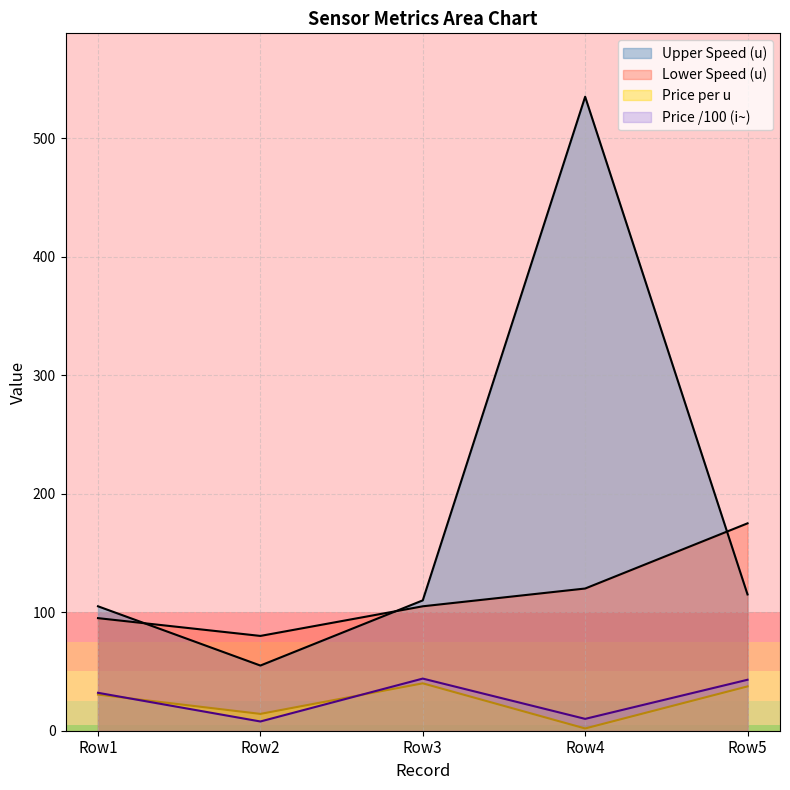

Rank the series by their maximum value, from highest to lowest.

Upper Speed (u), Lower Speed (u), Price (i~), Price per u